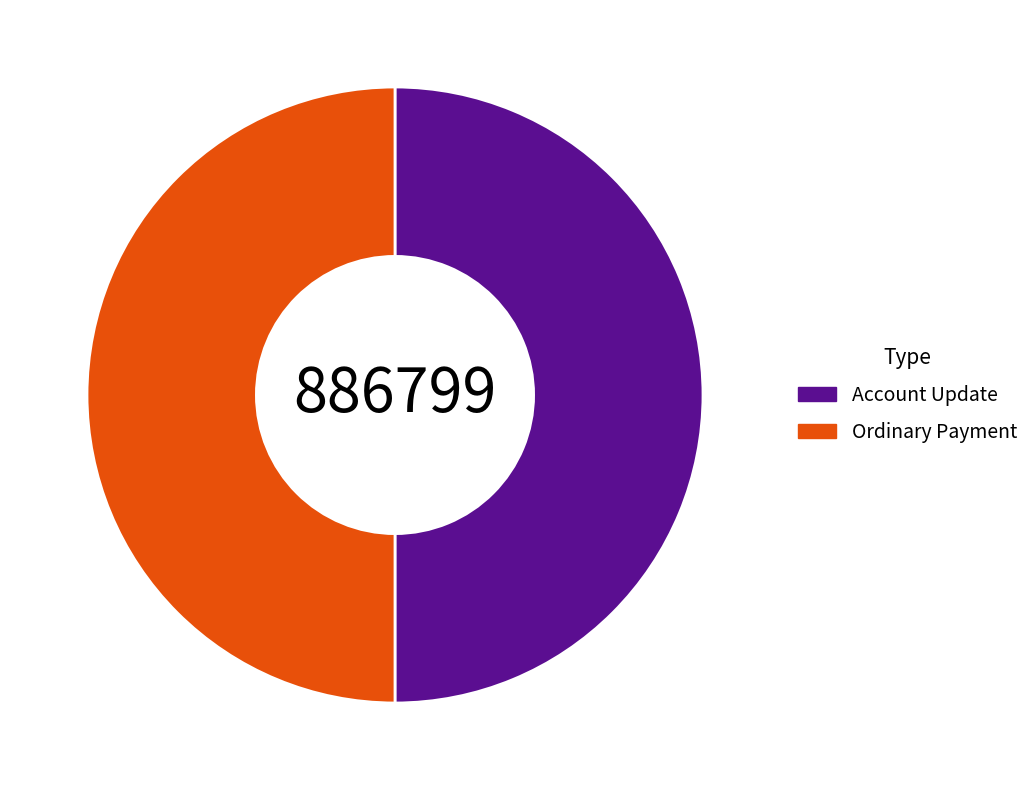

Combined, do Ordinary Payment and Account Update account for over 50%?

Yes